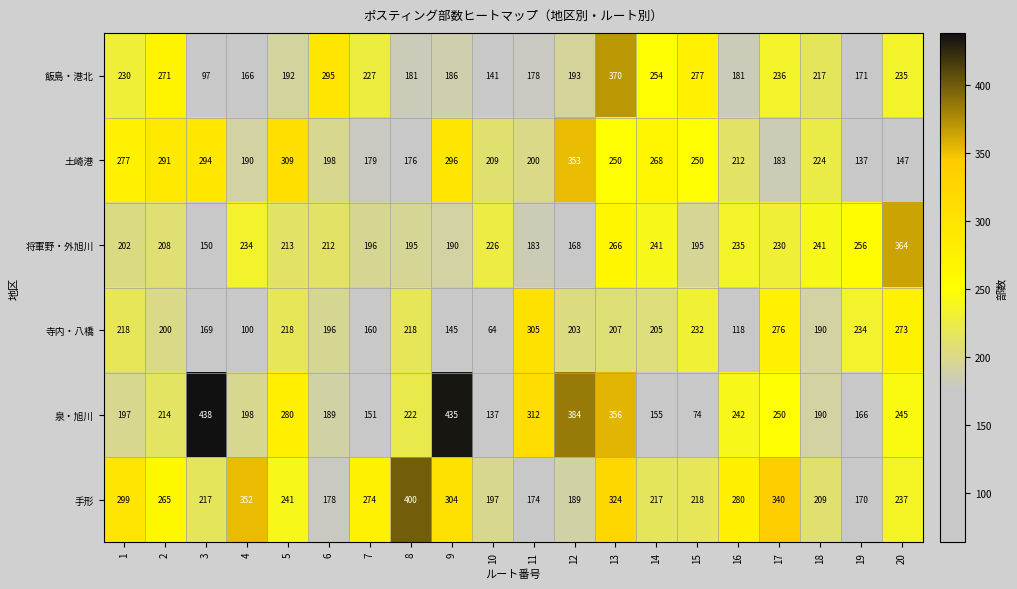

Count the number of data series in this chart.

6